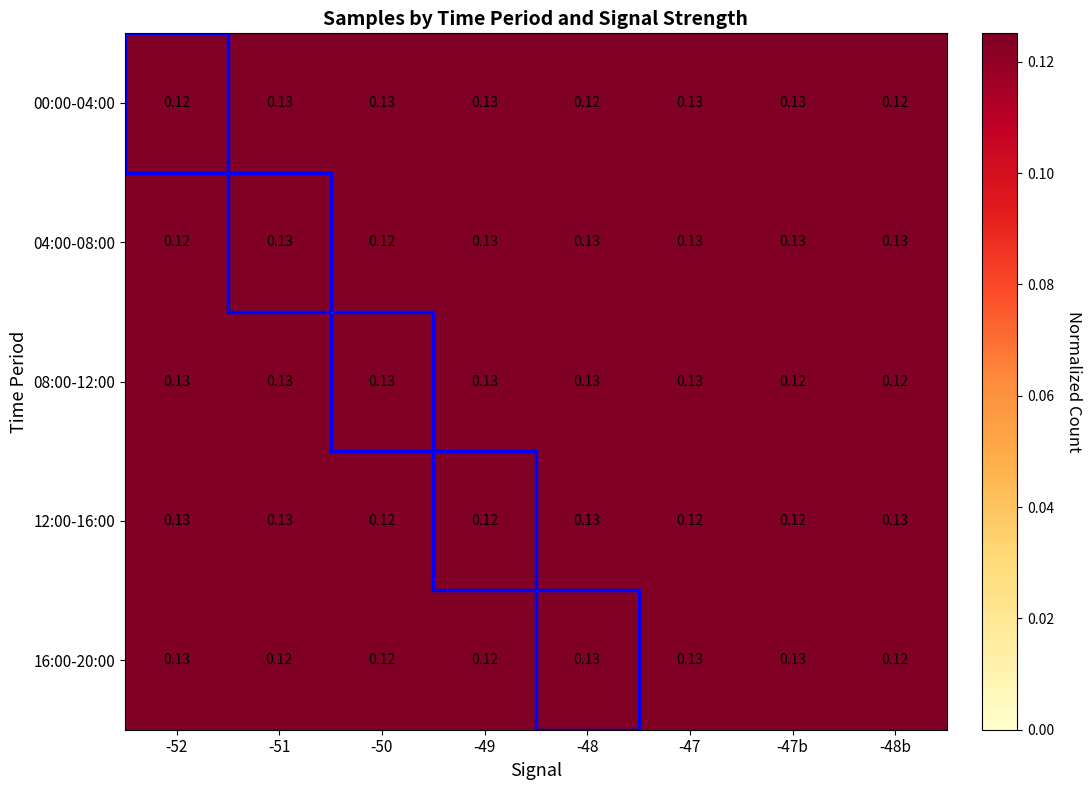

How many data points does each series have?

8